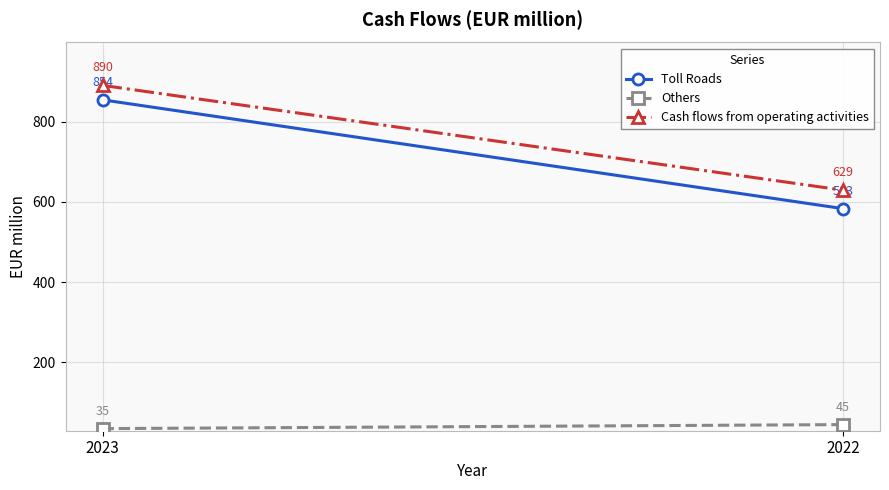

The value of Cash flows from operating activities at 2022 is 629. True or false?

True